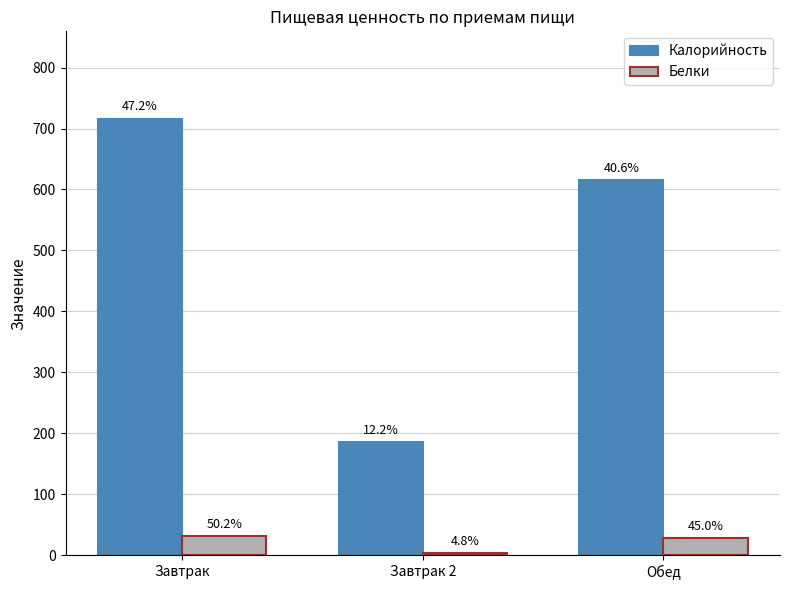

Reading left to right, transcribe all the data shown in this chart.

Калорийность: 716.2	185.0	615.3
Белки: 31.1	3.0	27.9